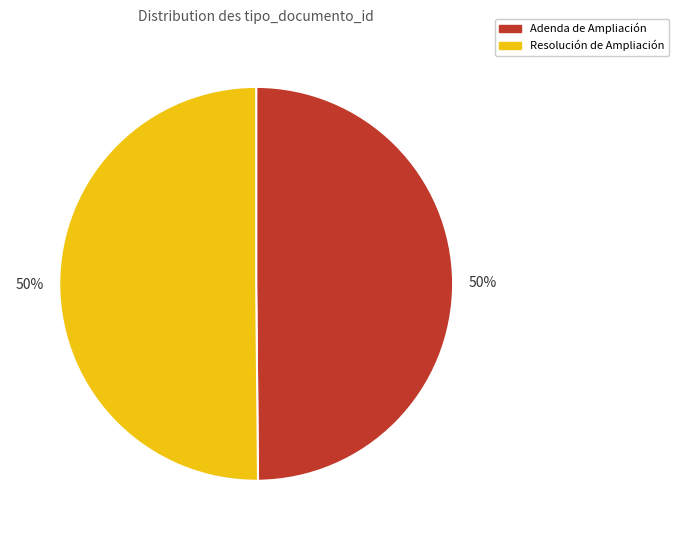

Combined, do Resolución de Ampliación and Adenda de Ampliación account for over 50%?

Yes